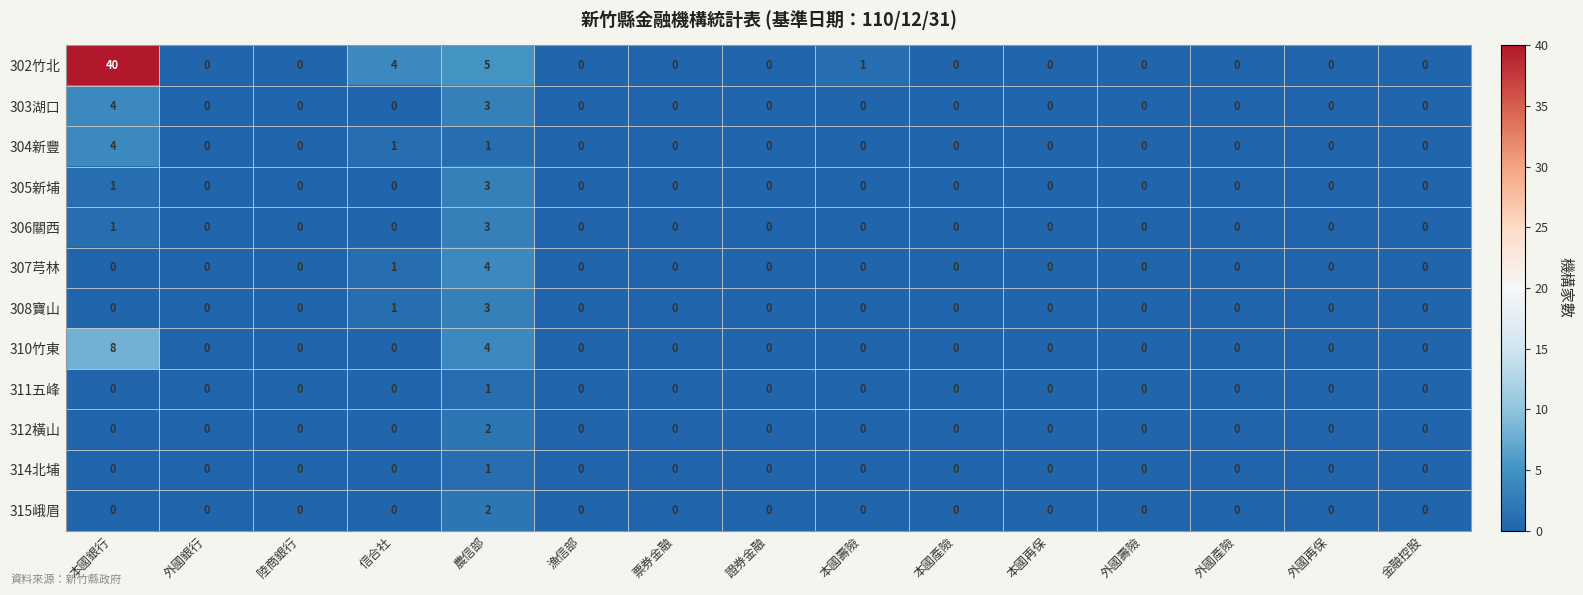

Which series has the largest total across all categories?

302竹北